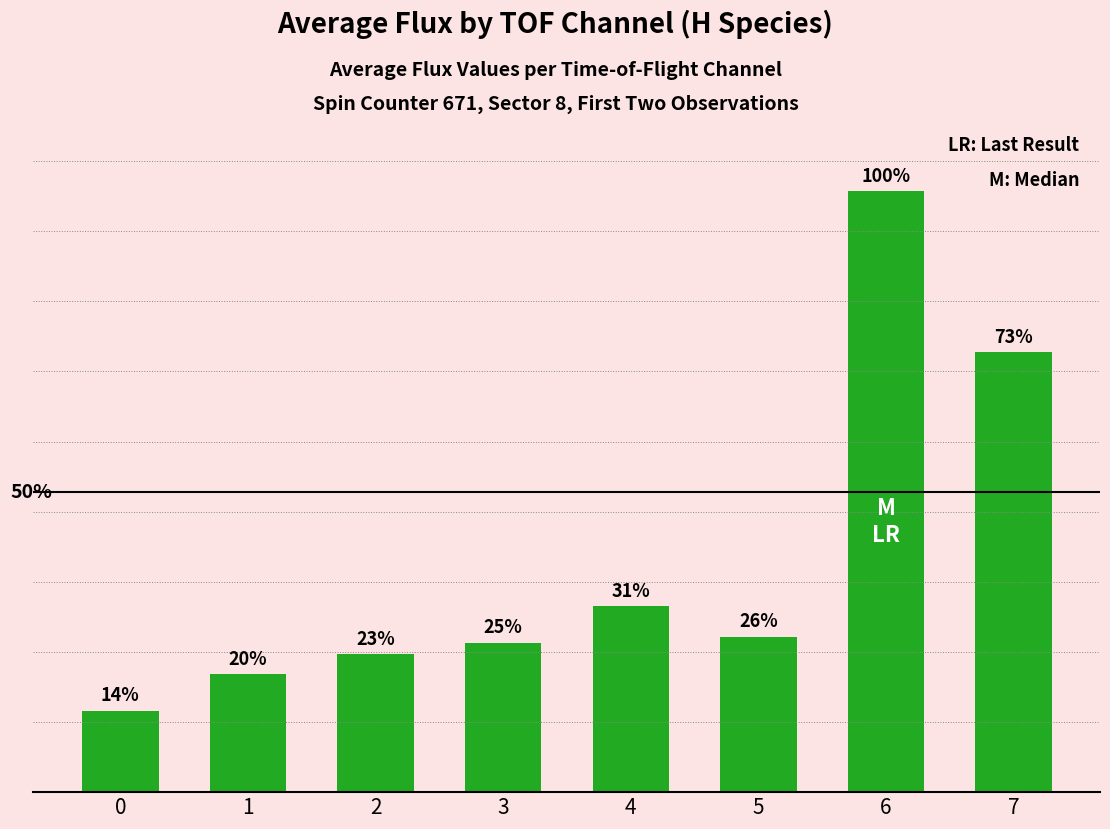

Reading right to left, list all the values displayed in this chart.

7=0.0	6=0.0	5=0.0	4=0.0	3=0.0	2=0.0	1=0.0	0=0.0